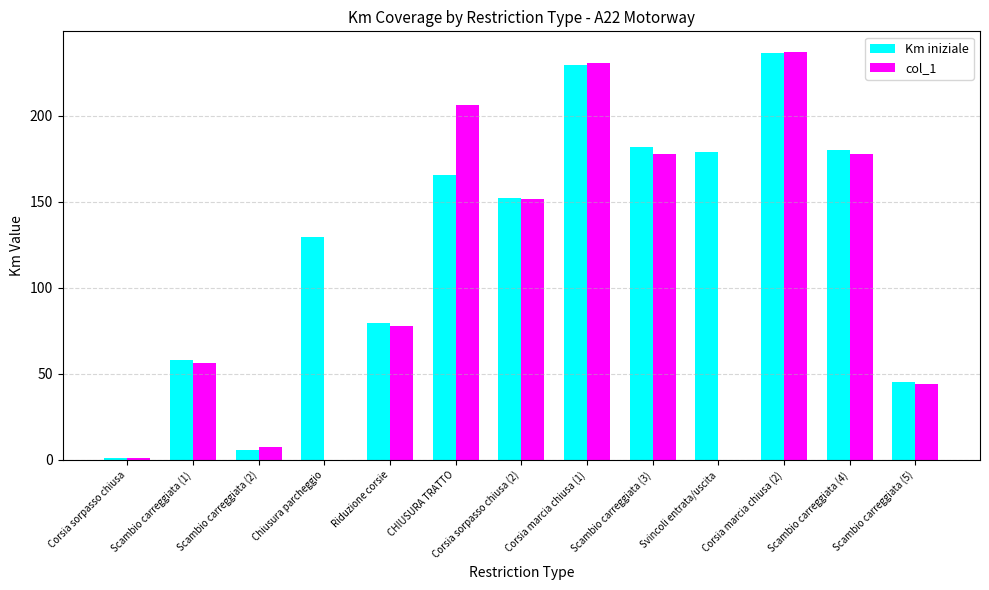

Where does the col_1 series first go above 77?

Riduzione corsie